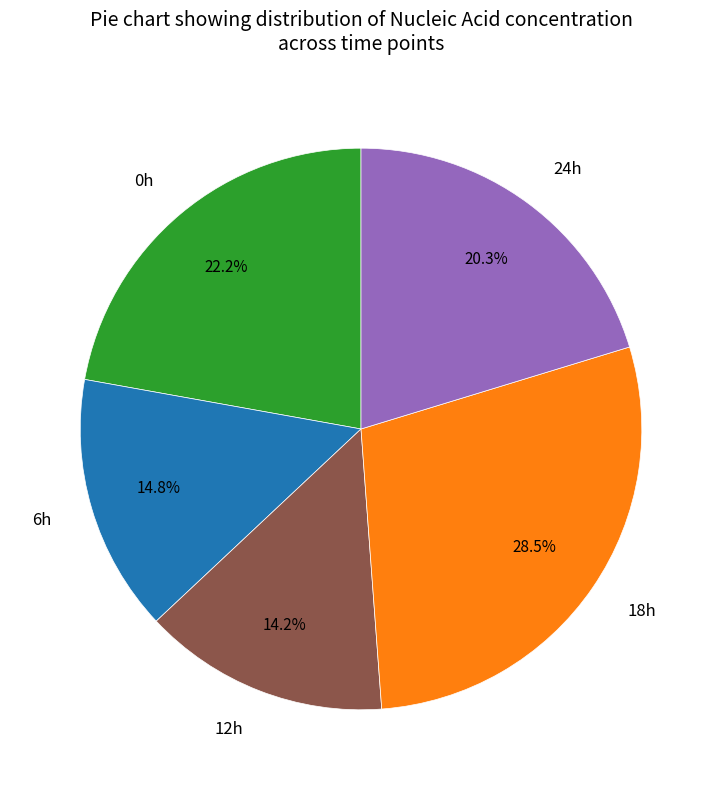

How many slices are in this pie chart?

5